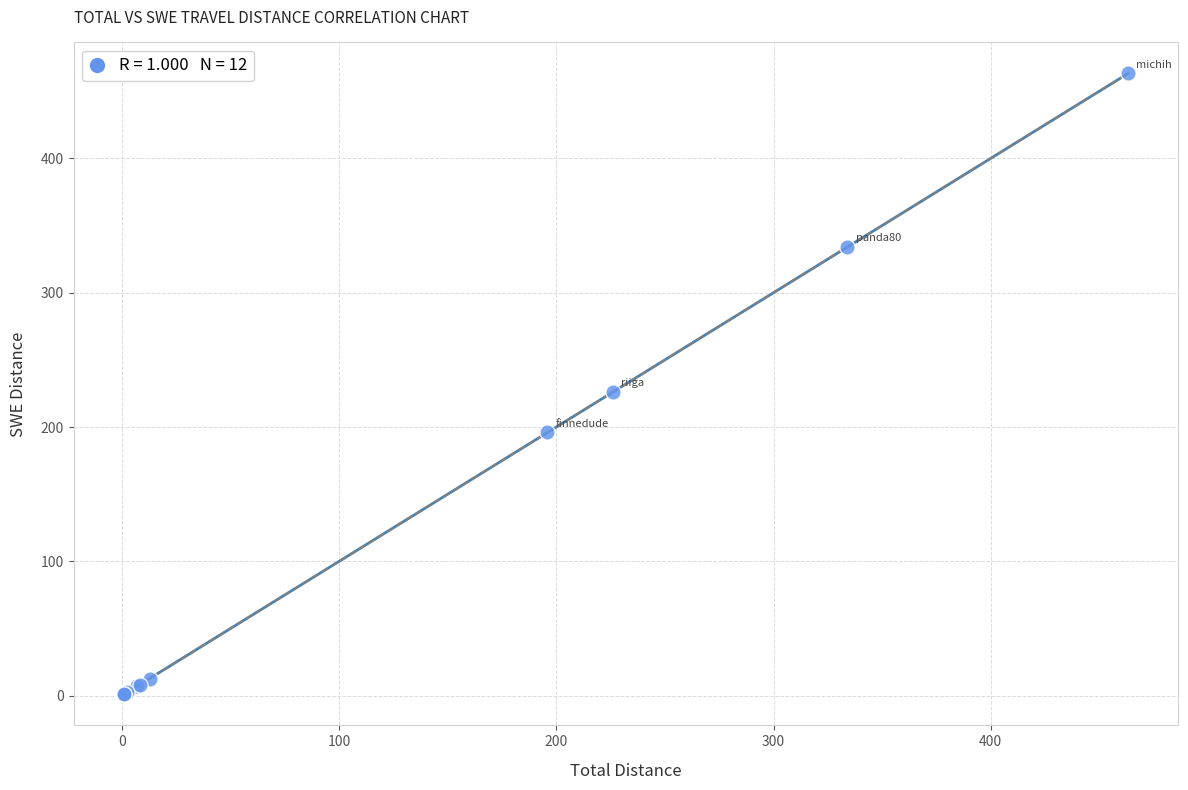

What Y value in the scatter plot is closest to 232?

226.2